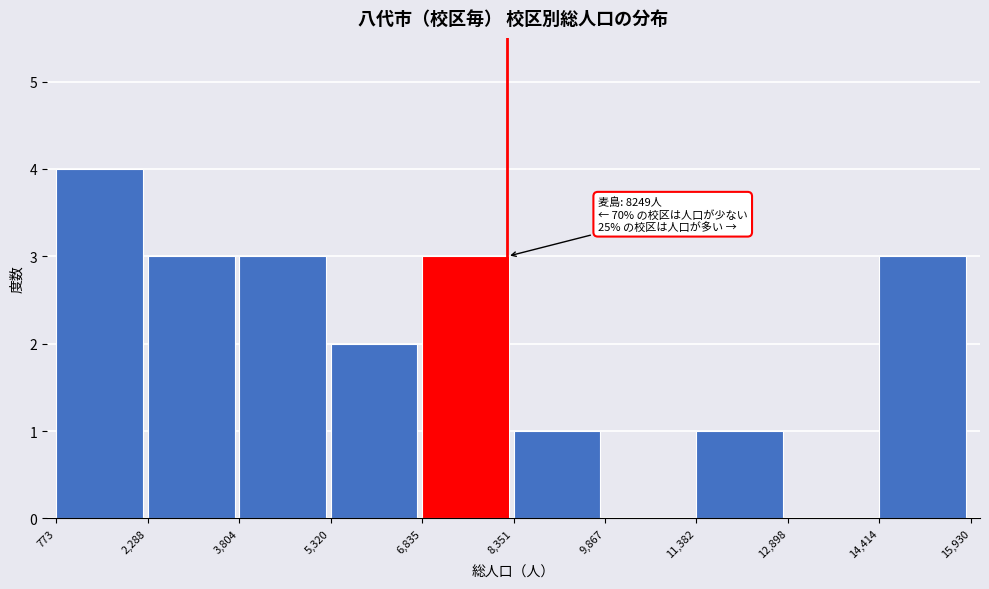

Over which range of the x-axis is the bar tallest?

773 to 2,288